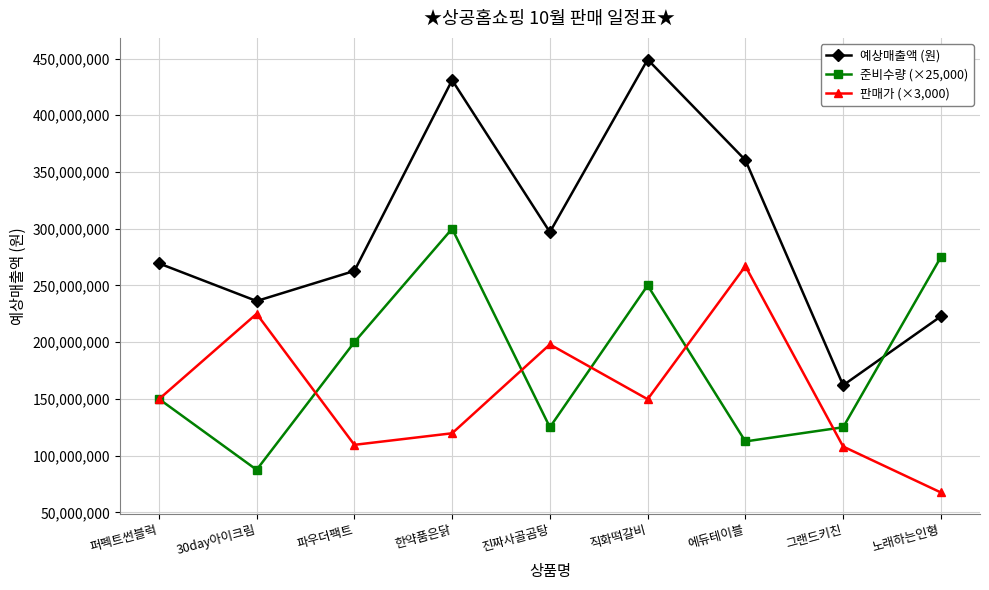

Is this an area chart (filled region under the line)?

No